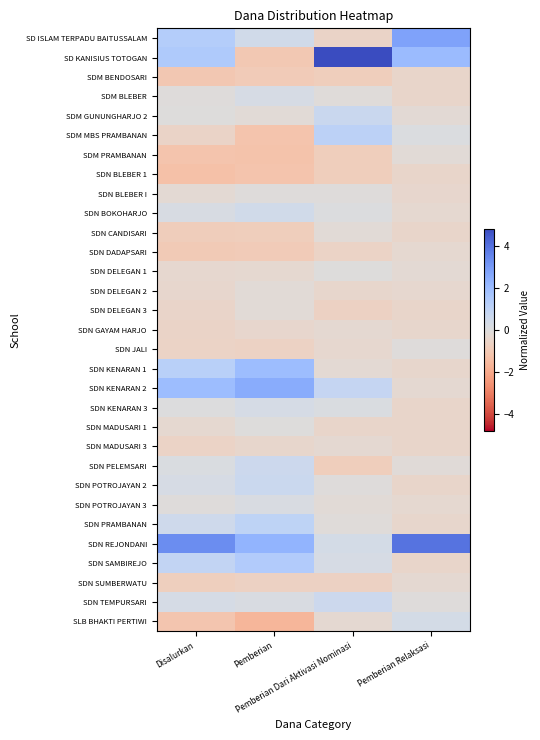

Which series has the widest spread of values?

SD KANISIUS TOTOGAN